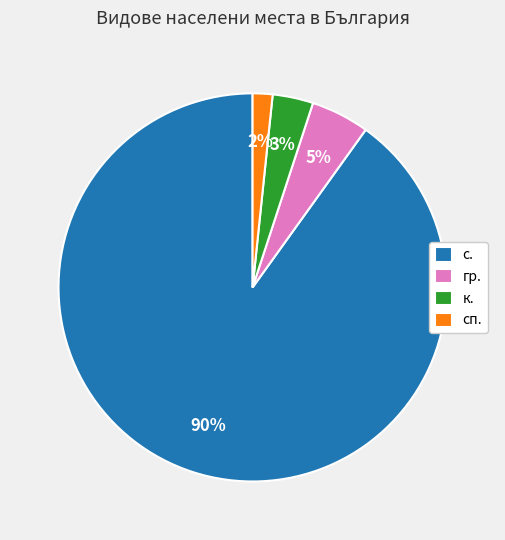

The с. slice represents 98% of the pie. True or false?

False